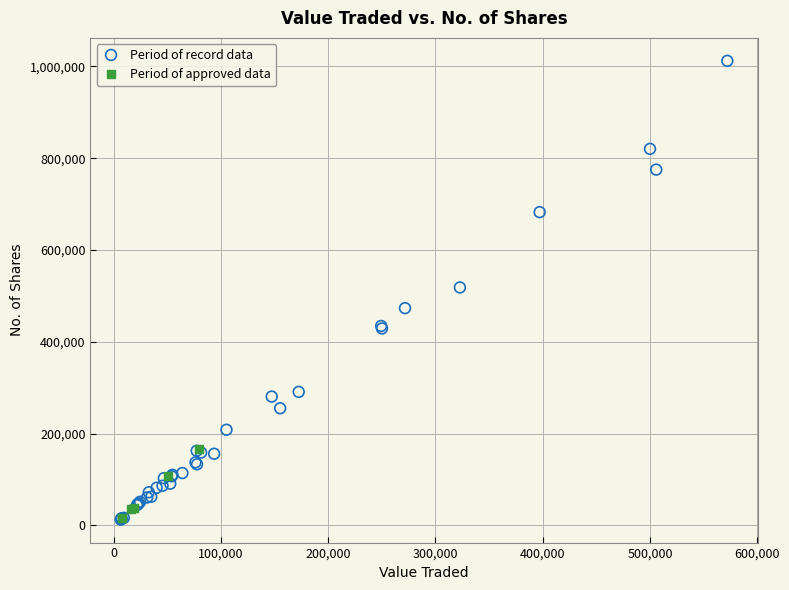

Which series contains the highest Y value?

Period of record data